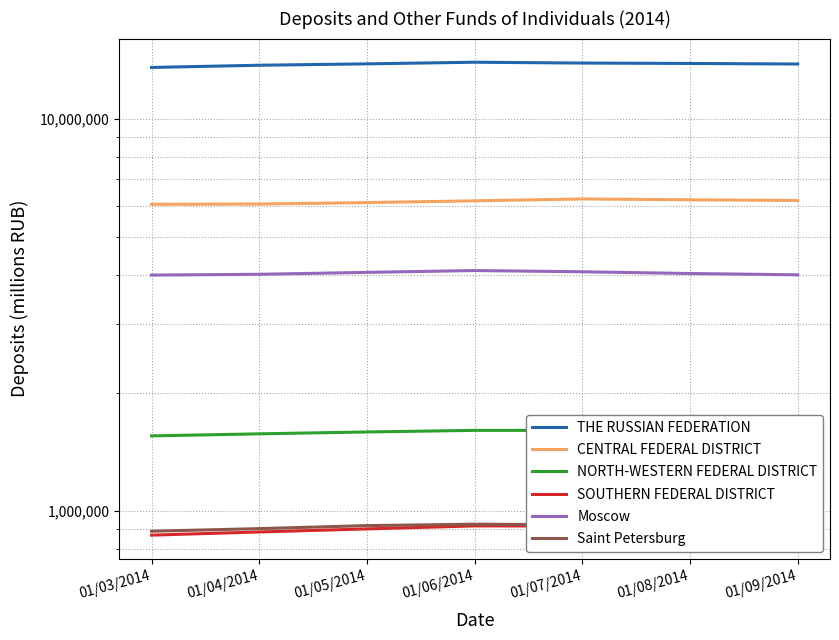

At which category does SOUTHERN FEDERAL DISTRICT reach its first local peak?

01/06/2014